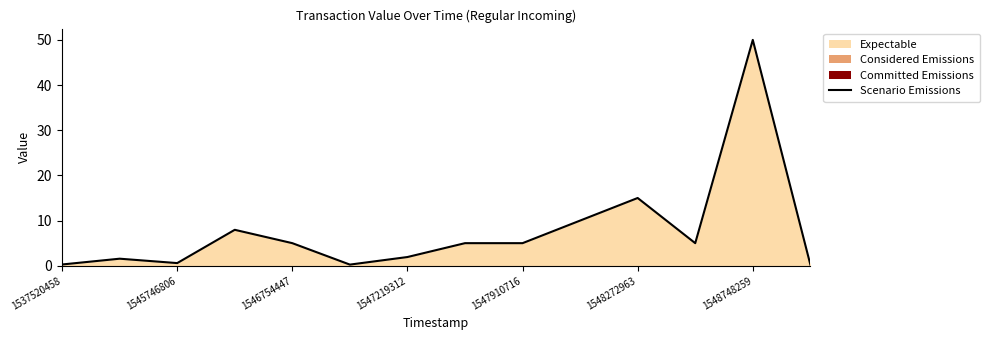

At which label is the value closest to 25?

1548272963